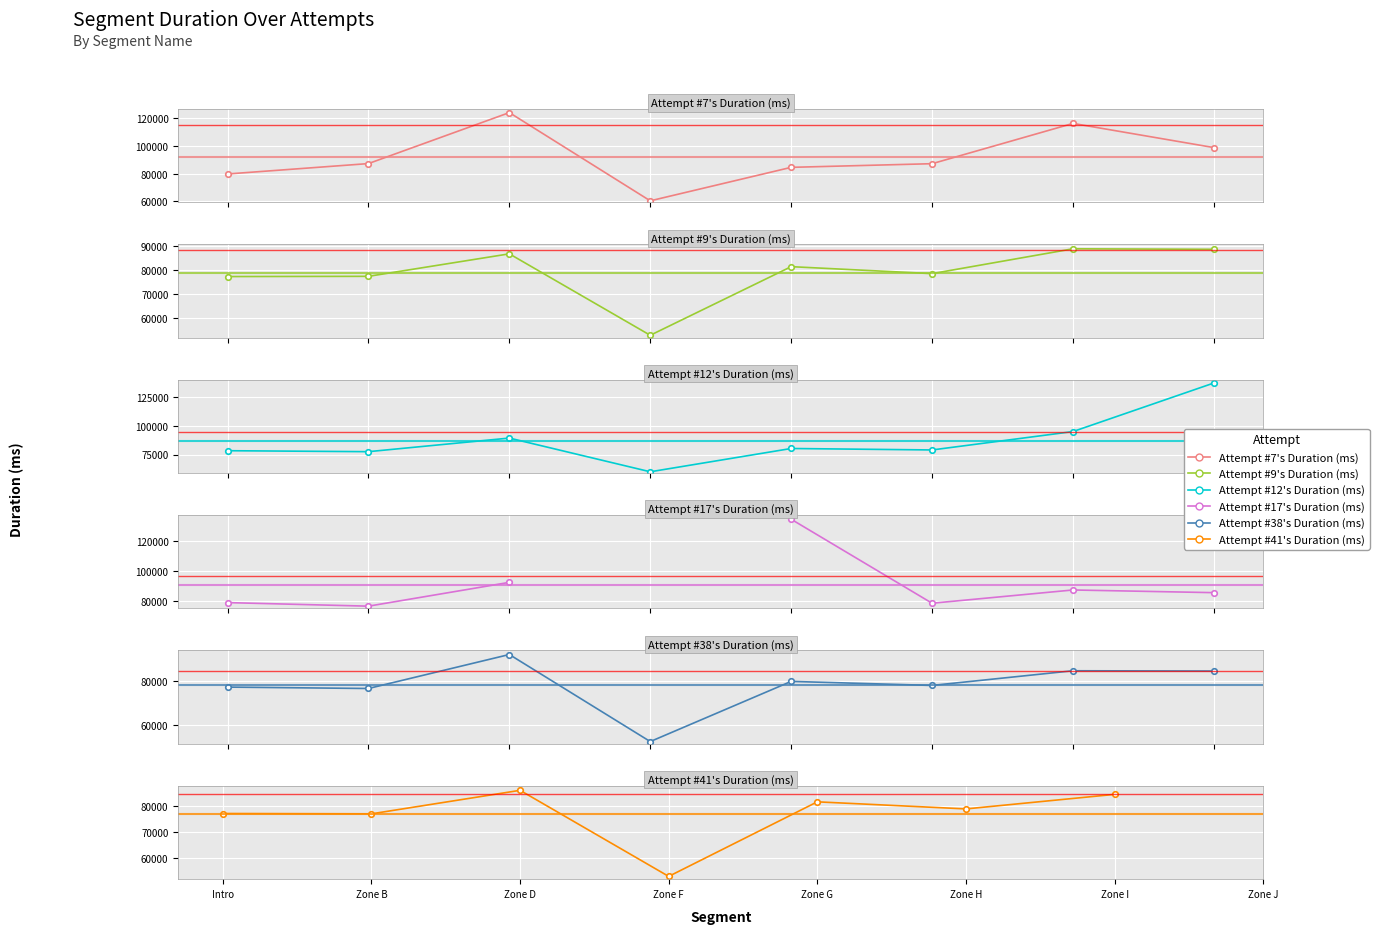

At which label does Attempt #41's Duration (ms) reach its minimum?

Zone F